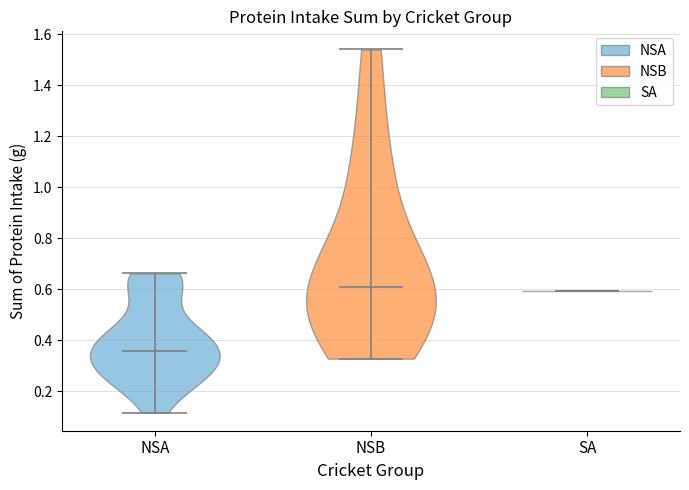

What is the highest point the violin for NSA reaches on the y-axis? The values are not printed on the chart, so give them approximately, as read against the axis.

0.66